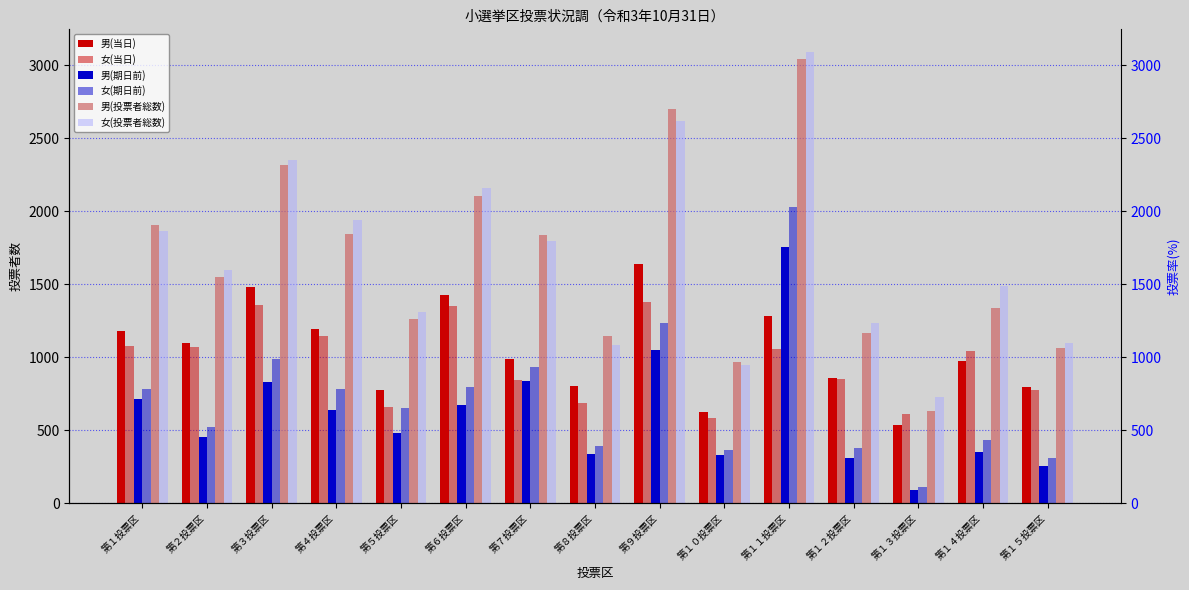

The 男(当日) series shows 804 at 第８投票区. True or false?

True